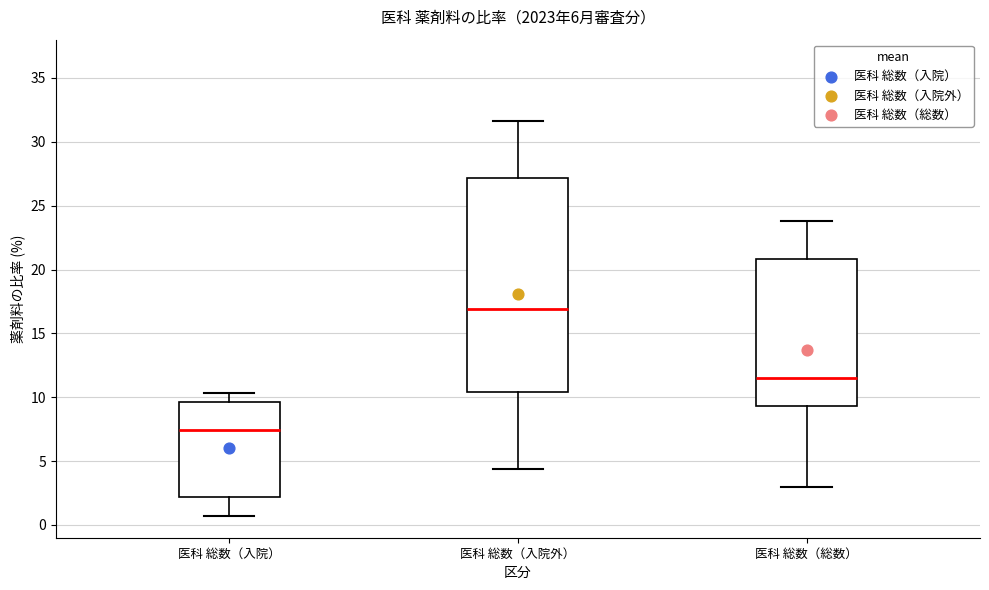

Where does the lower whisker of the box for 医科 総数（総数） end on the y-axis? The values are not printed on the chart, so give them approximately, as read against the axis.

3.0